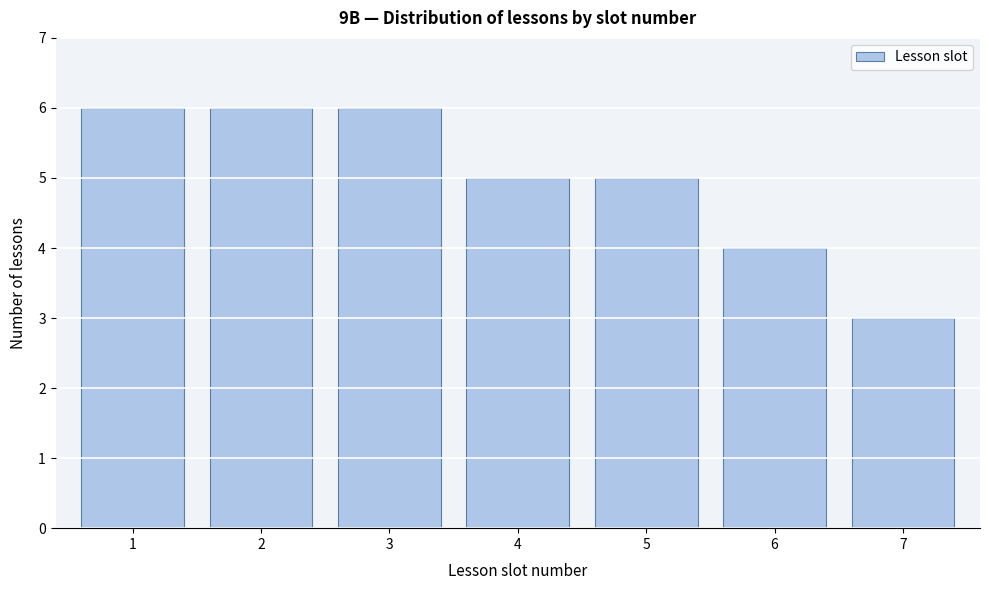

Reading left to right, list all the values displayed in this chart.

1=6	2=6	3=6	4=5	5=5	6=4	7=3